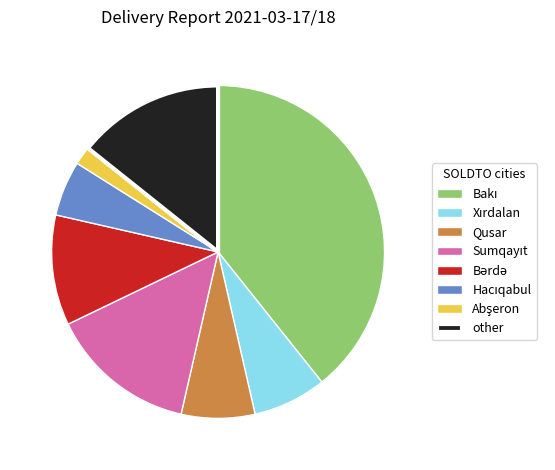

Is there any slice that represents more than half of the pie?

No